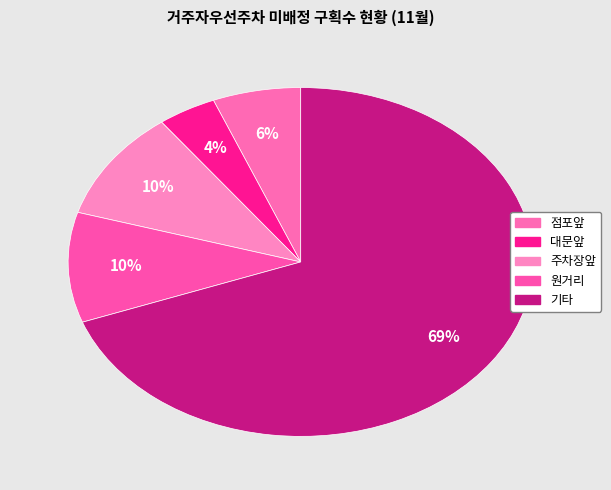

To the nearest percent, what is the combined percentage of 대문앞 and 기타?

73%